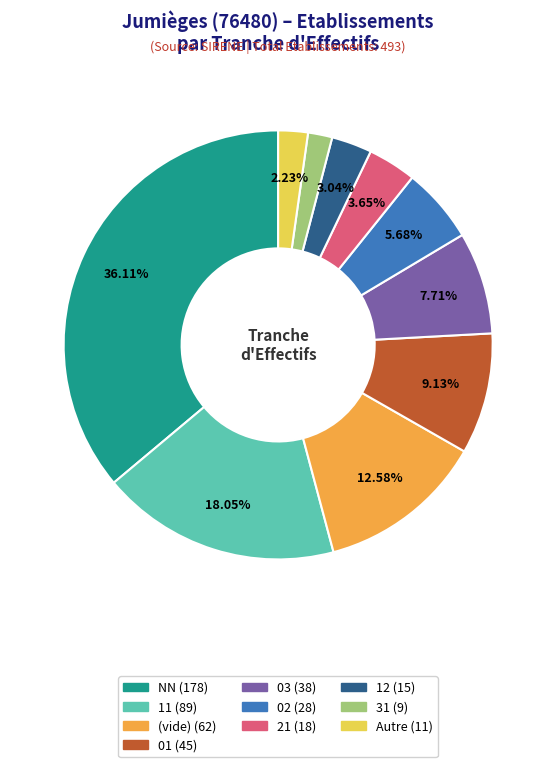

Does any single category account for the majority?

No